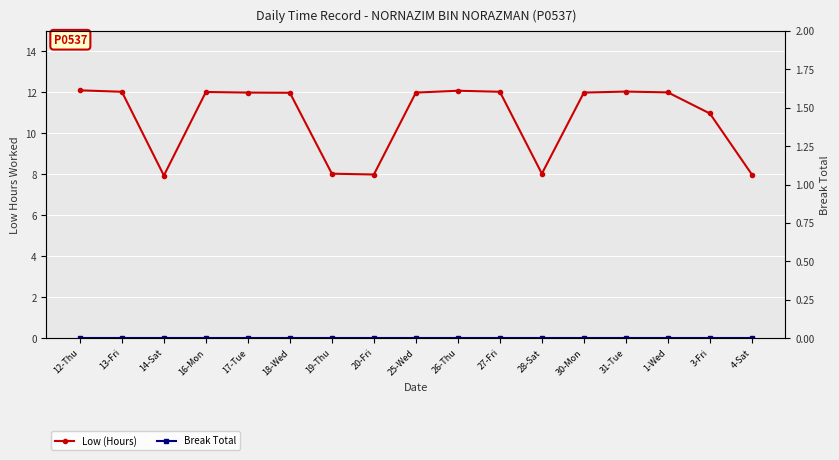

Does the chart display data point markers on the line(s)?

Yes